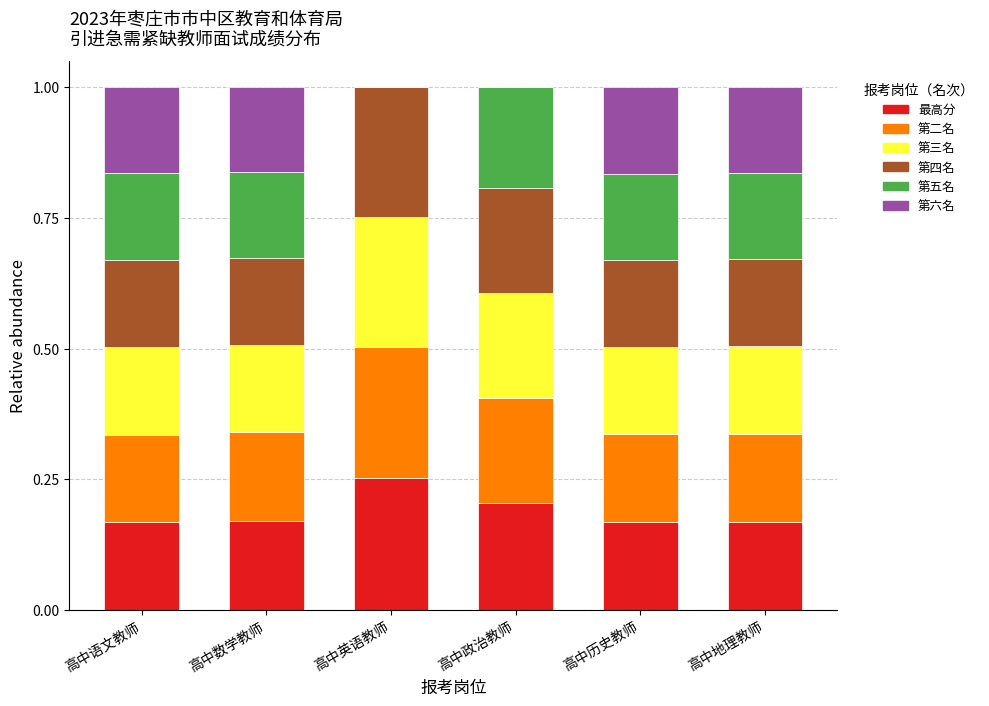

At which label does 最高分 reach its peak?

高中英语教师